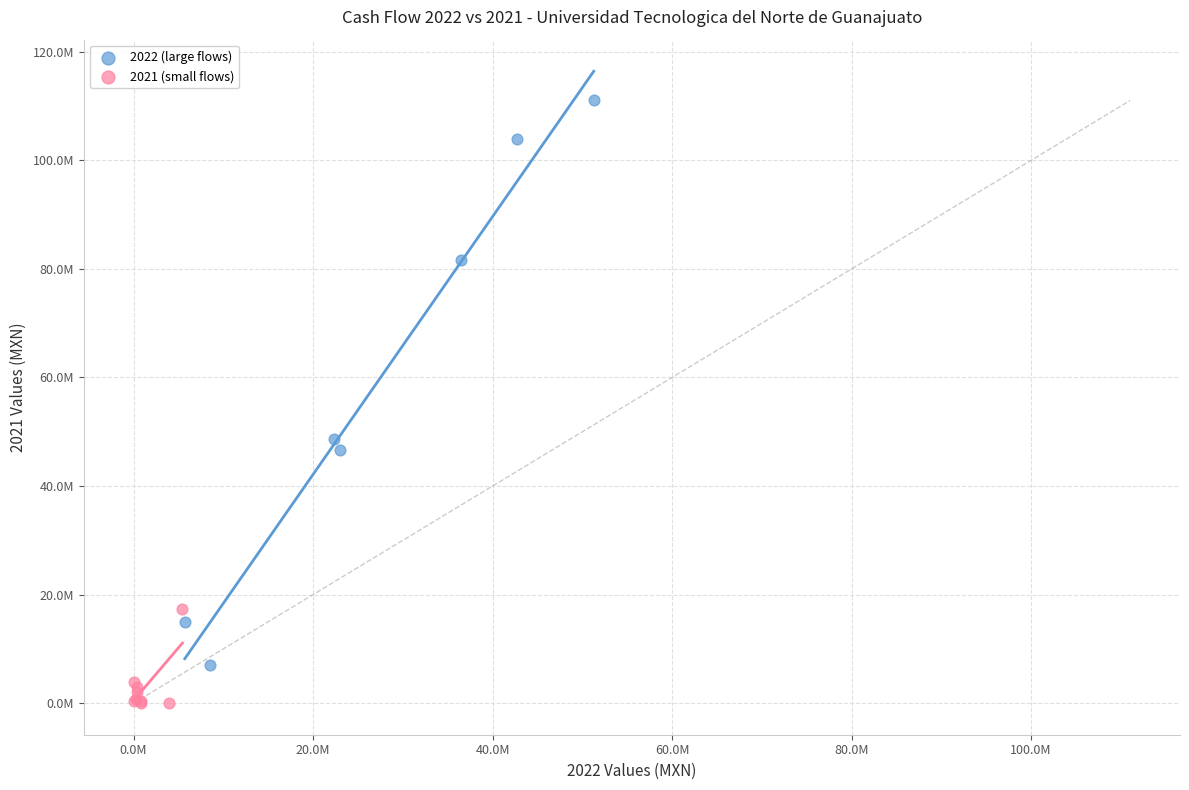

Which series contains the lowest Y value?

2021 (small flows)